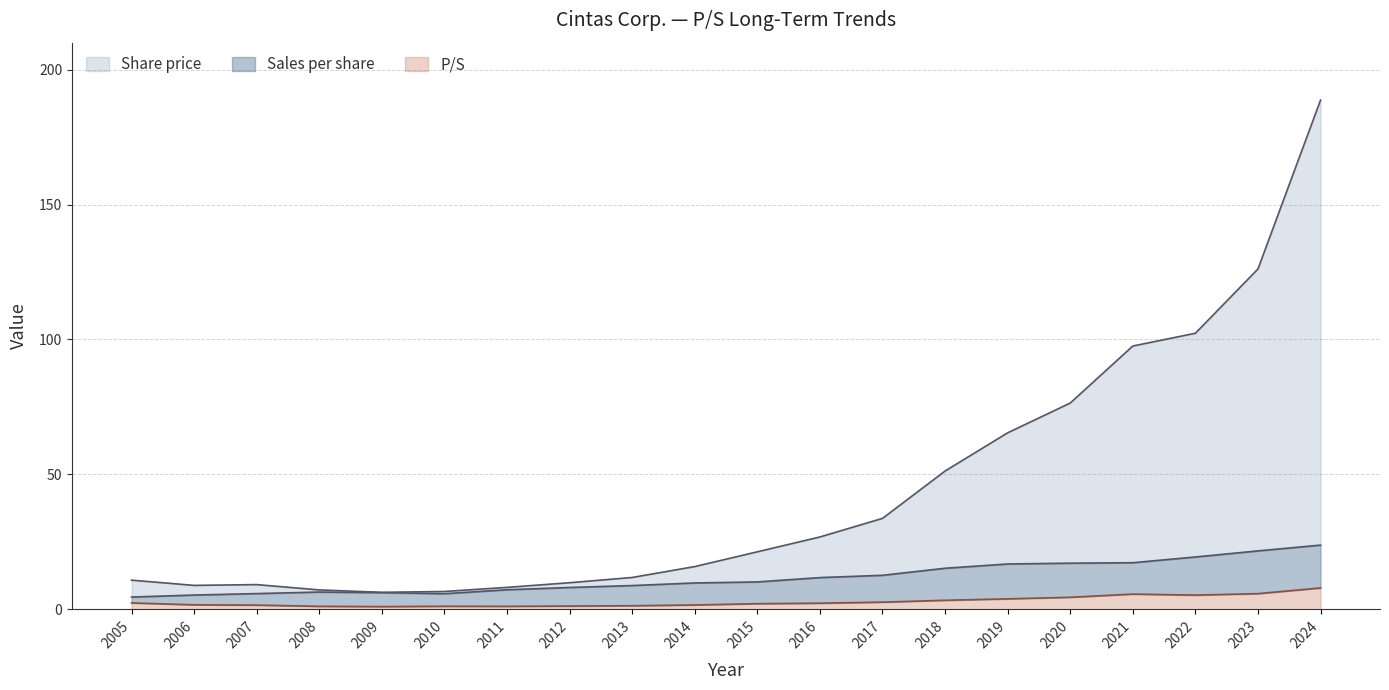

What is the difference between the Share price values at 2023 and 2022?

23.8